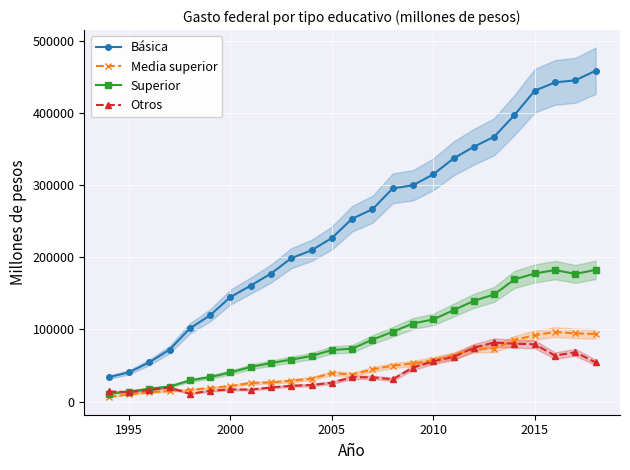

How many values in the Básica series exceed 253240?

13